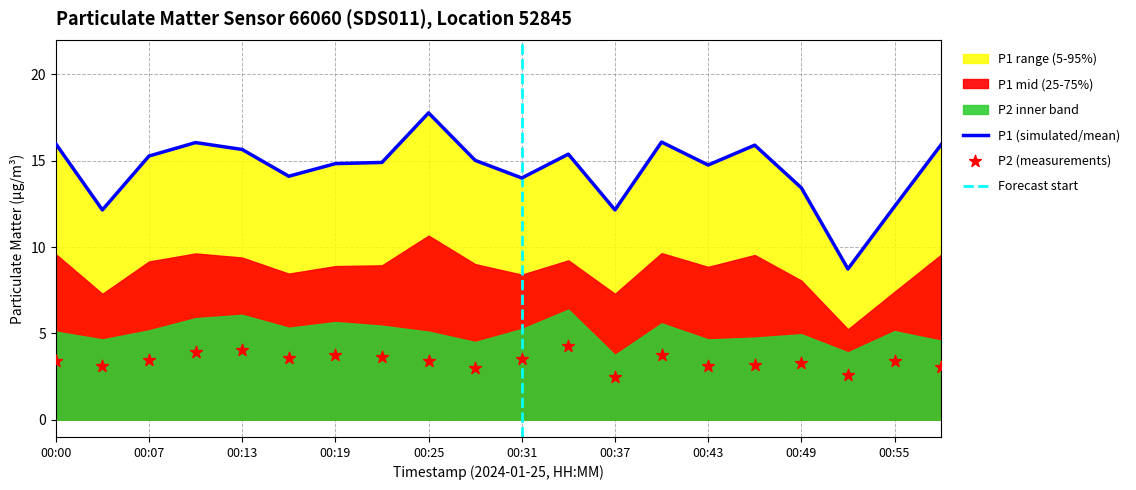

At which category is the sum across all series the highest?

00:25